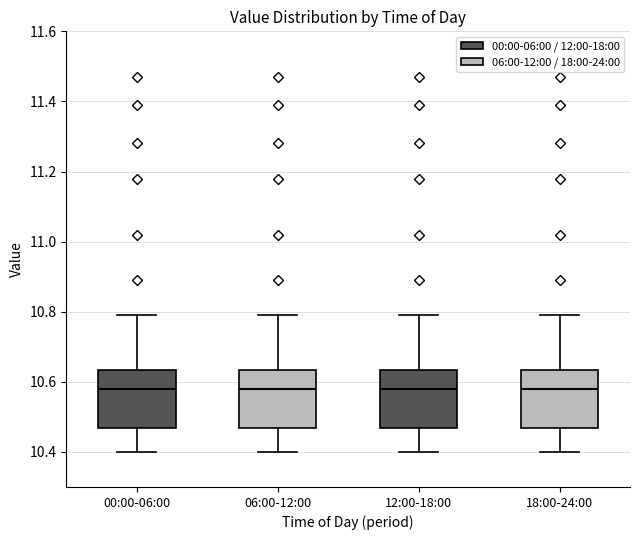

Where does the upper whisker of the box for 18:00-24:00 end on the y-axis? The values are not printed on the chart, so give them approximately, as read against the axis.

10.80